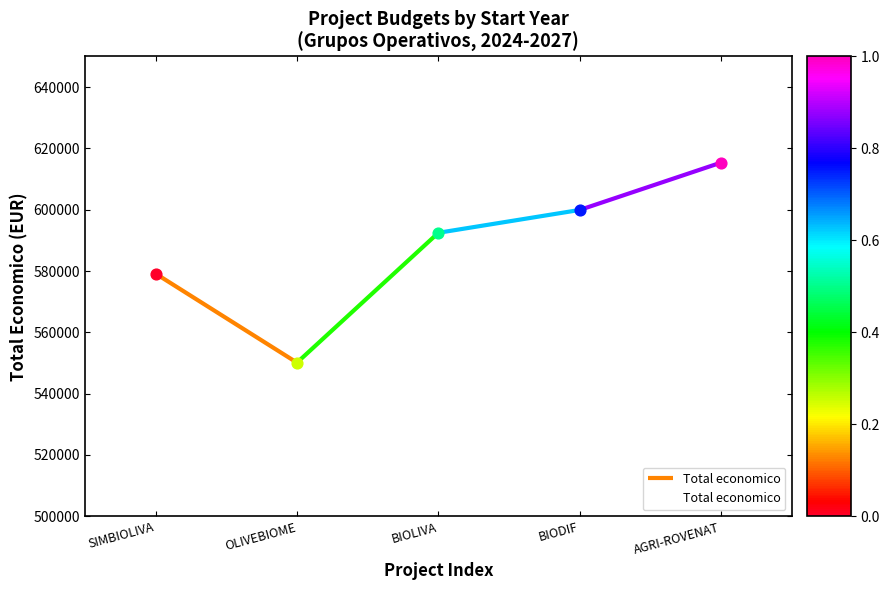

Which has a higher value, AGRI-ROVENAT or OLIVEBIOME?

AGRI-ROVENAT